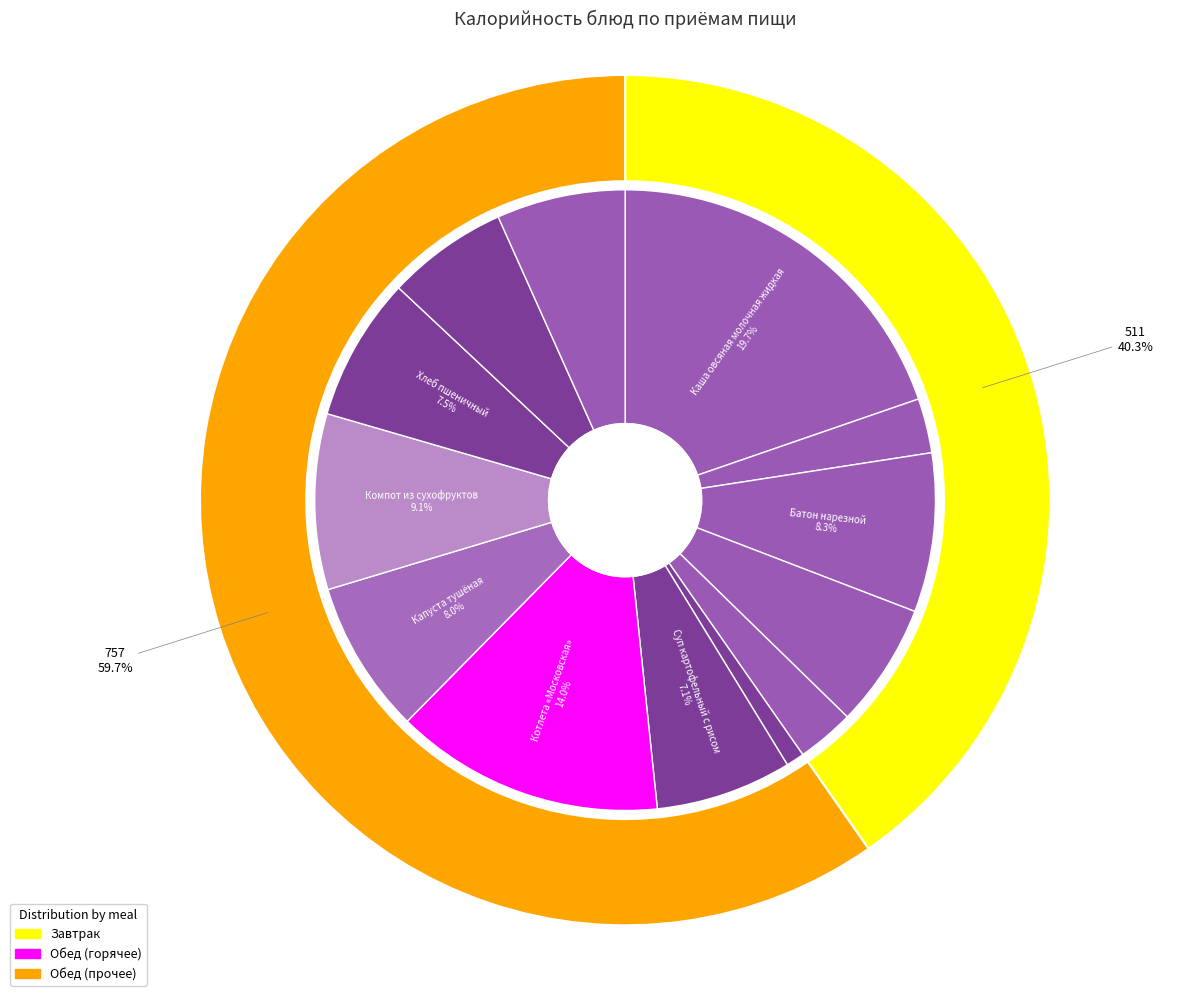

Rank the categories by value from lowest to highest.

Помидор свежий, Чай с сахаром, Апельсин свежий, Хлеб дарницкий, Яйцо куриное отварное, Печенье, Суп картофельный с рисом, Хлеб пшеничный, Капуста тушёная, Батон нарезной, Компот из сухофруктов, Котлета «Московская», Каша овсяная молочная жидкая